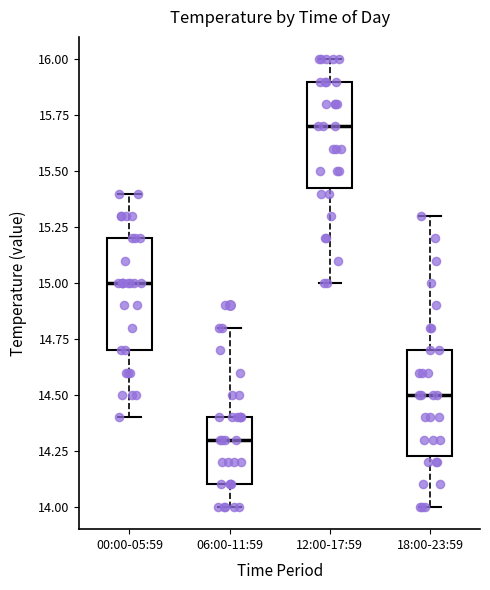

Reading left to right, read every box against the y-axis: the position of its median line, the range the box covers, and the ends of its whiskers. The values are not printed on the chart, so give them approximately, as read against the axis.

00:00-05:59: median 15.00, box 14.70 to 15.20, whiskers 14.40 to 15.40
06:00-11:59: median 14.30, box 14.10 to 14.40, whiskers 14.00 to 14.80
12:00-17:59: median 15.70, box 15.45 to 15.90, whiskers 15.00 to 16.00
18:00-23:59: median 14.50, box 14.25 to 14.70, whiskers 14.00 to 15.30